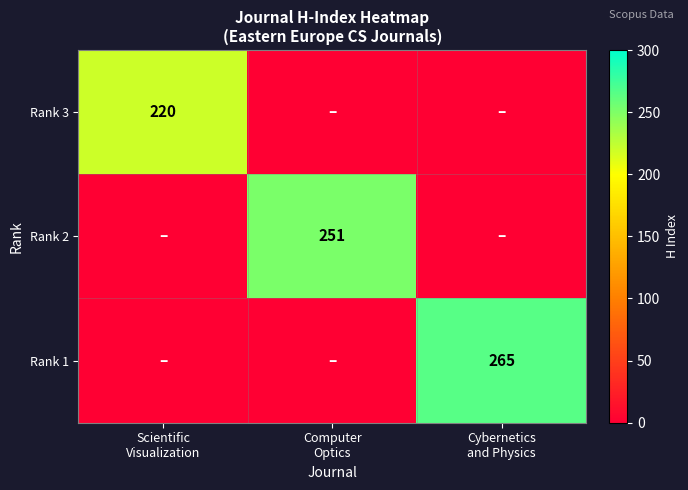

What is the sum of all Rank 2 values?

251